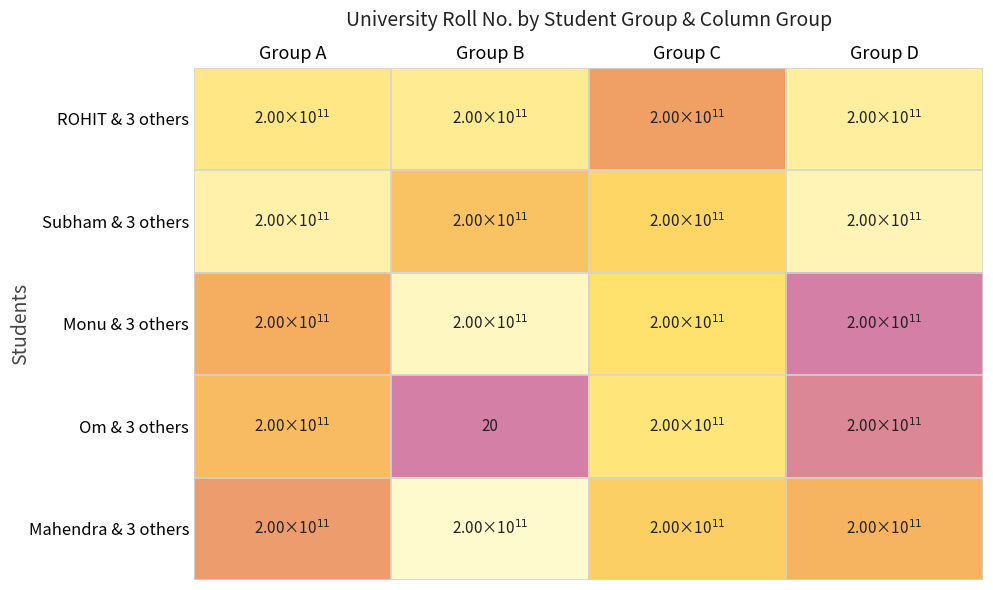

The Om & 3 others series shows 20 at Group B. True or false?

True